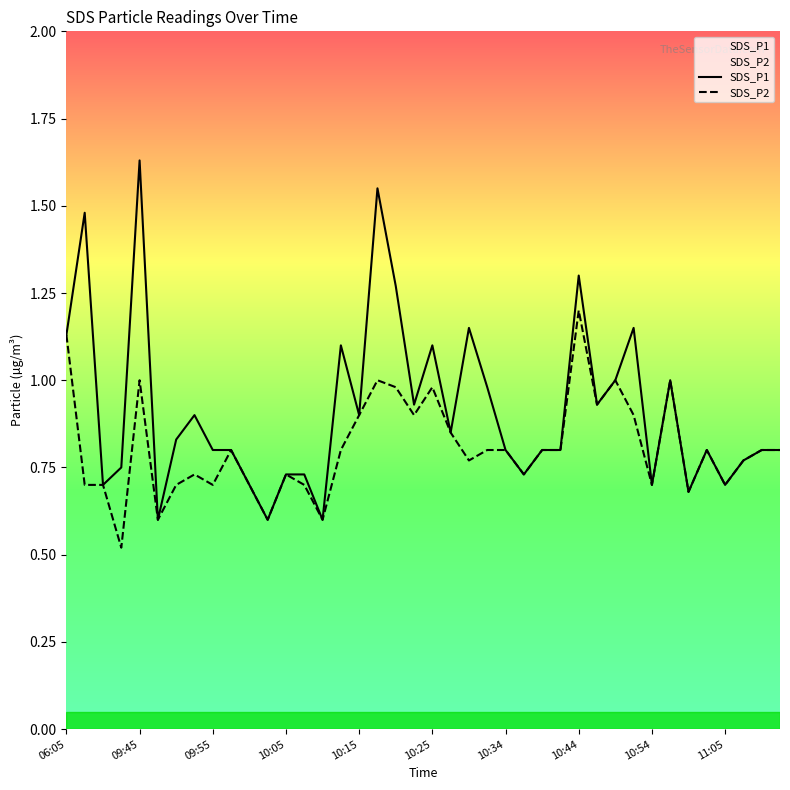

True or false: SDS_P1 and SDS_P2 intersect in this chart.

False